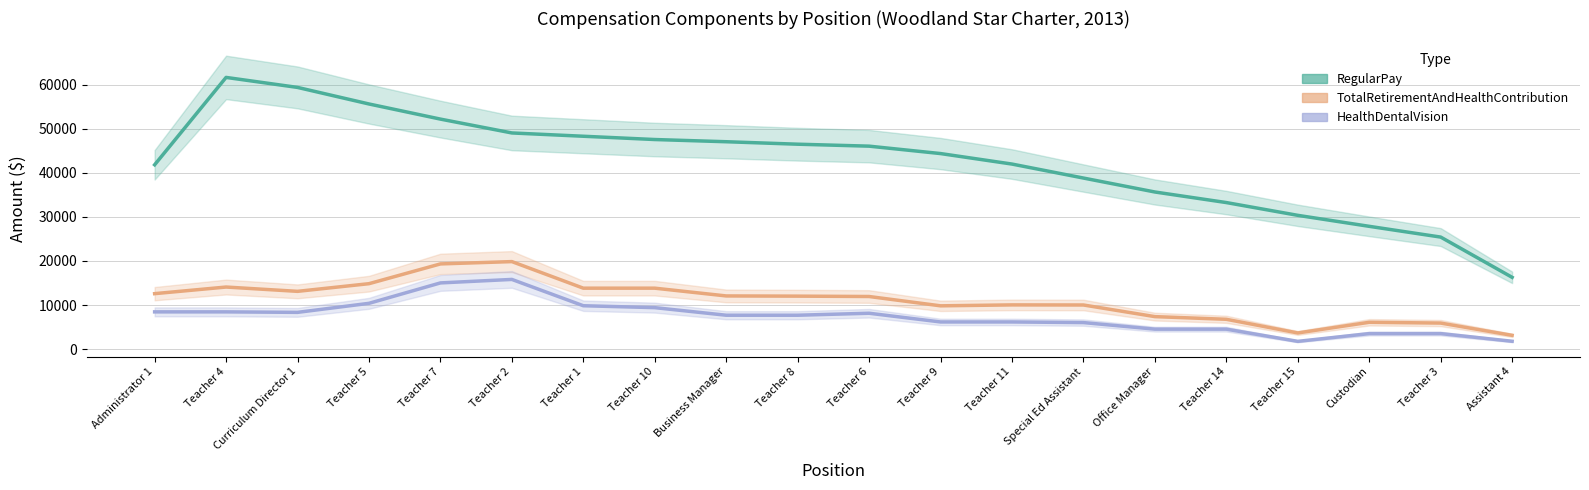

Is this an area chart (filled region under the line)?

No